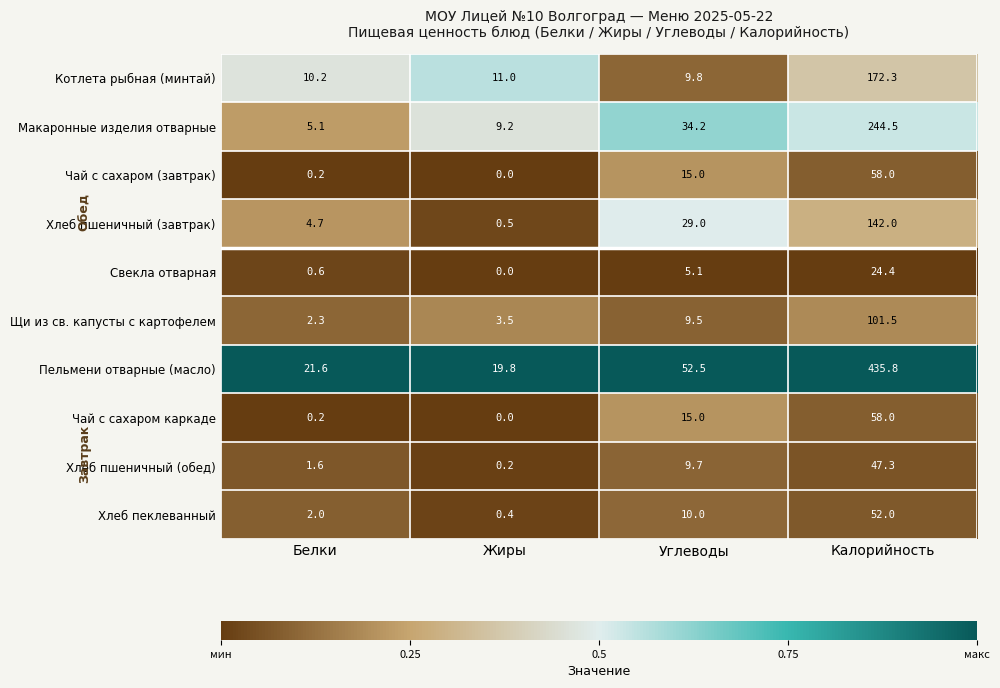

Which label corresponds to the smallest value in the chart?

Жиры